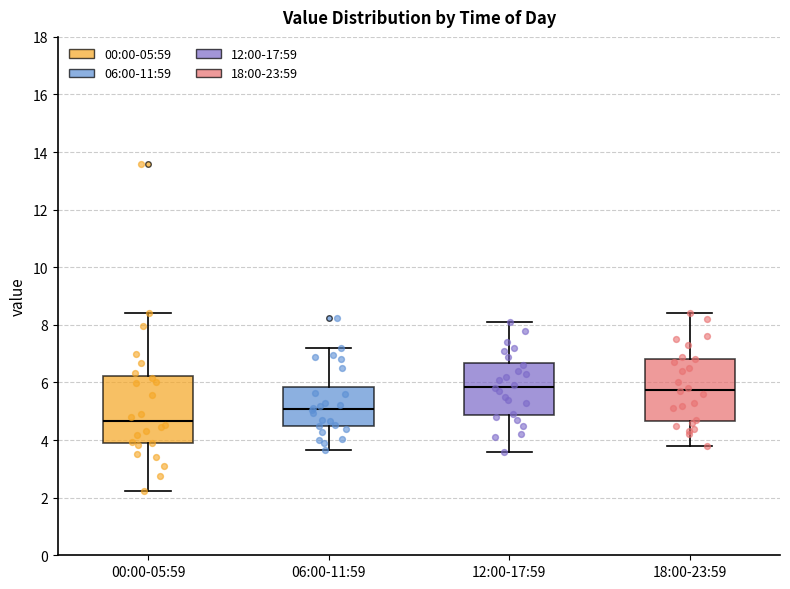

Where is the lower edge of the box for 06:00-11:59 on the y-axis? The values are not printed on the chart, so give them approximately, as read against the axis.

4.4